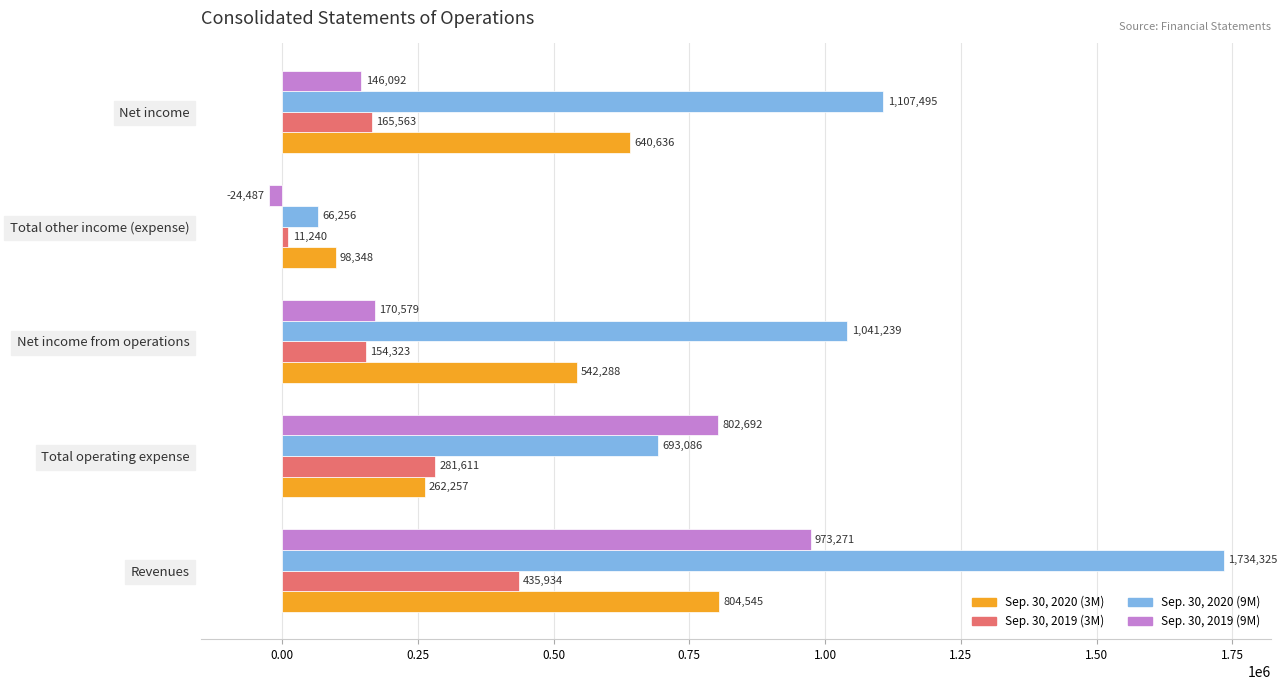

At how many categories does at least one series exceed 703227?

4